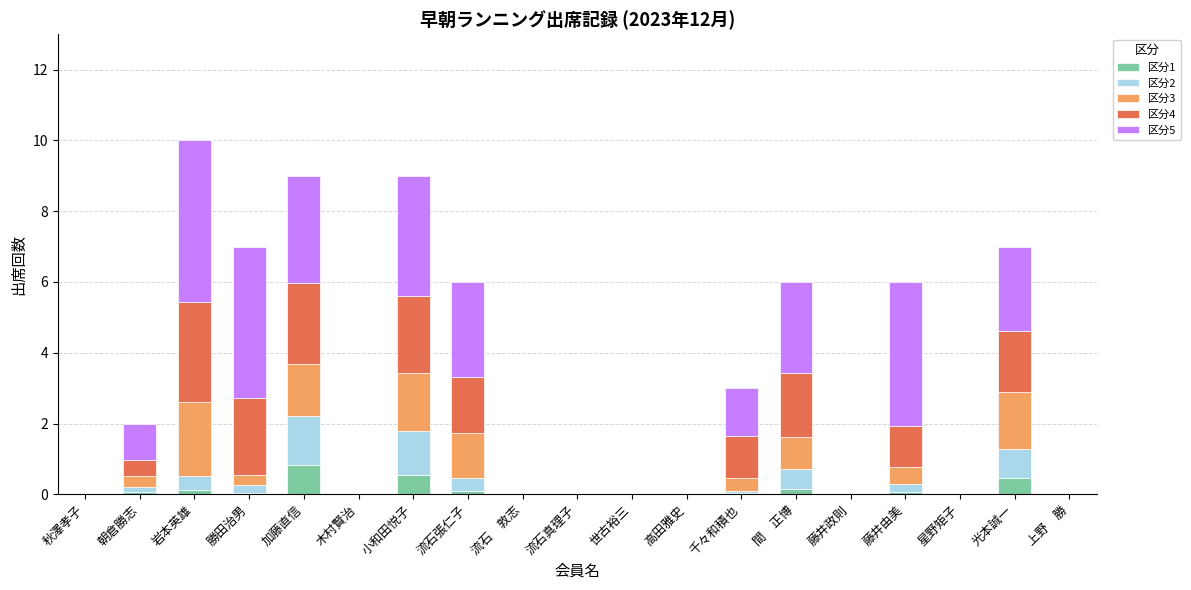

Which category has the highest value in the 区分1 series?

加藤直信